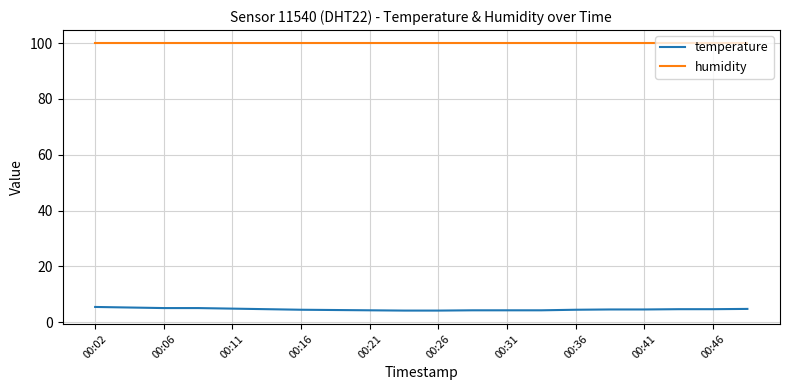

Rank the series by their maximum value, from highest to lowest.

humidity, temperature